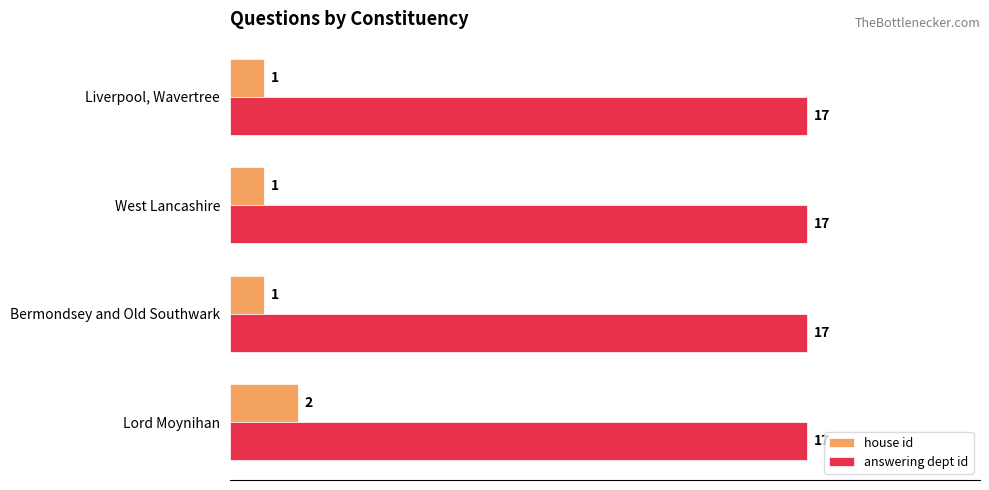

What is the difference between the highest and lowest values at Lord Moynihan?

15